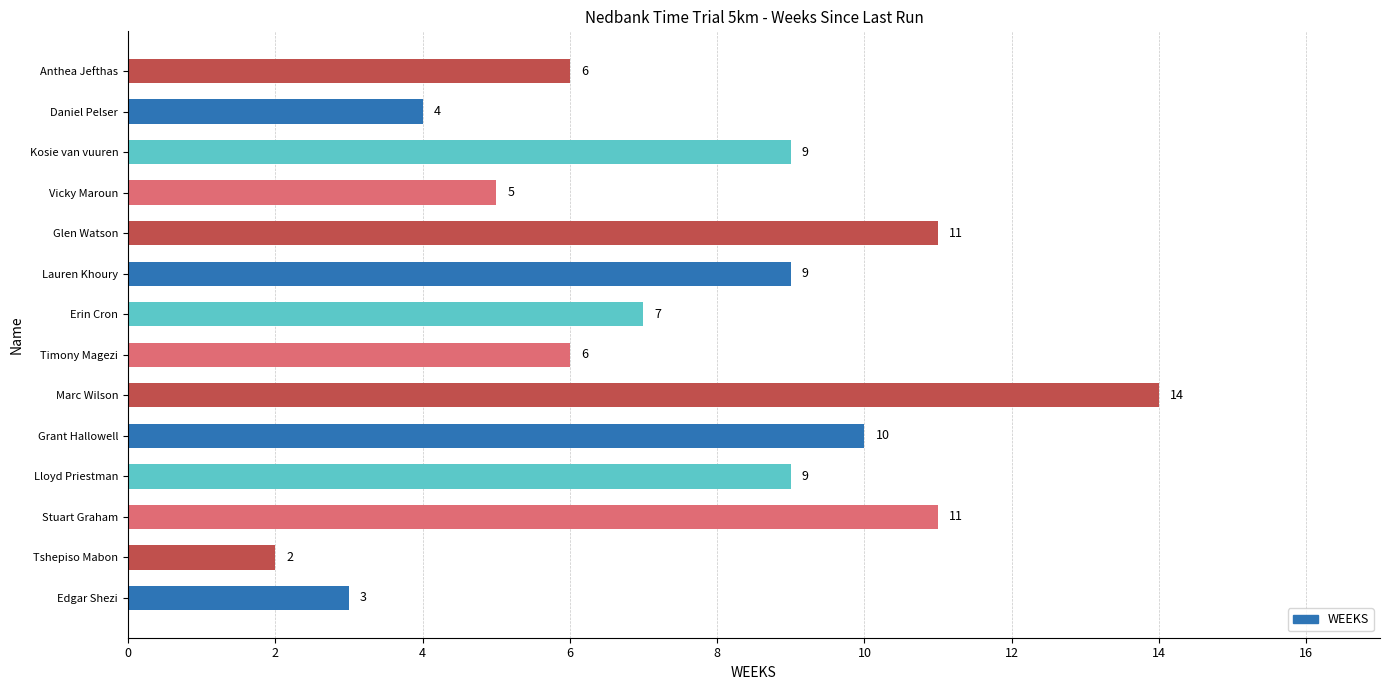

Which label corresponds to the largest value in the chart?

Marc Wilson